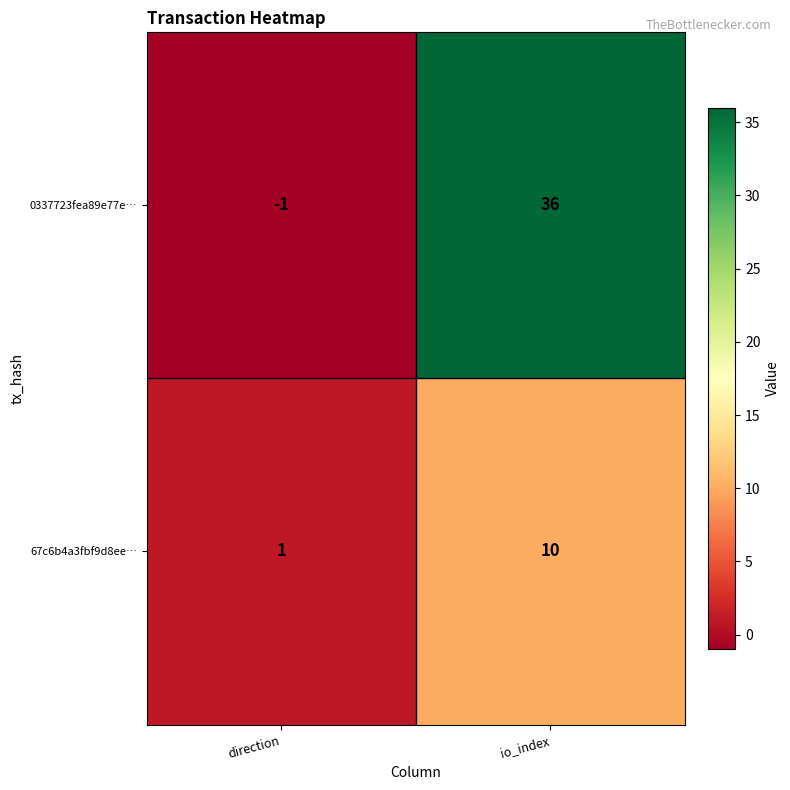

At which category is the sum across all series the highest?

io_index